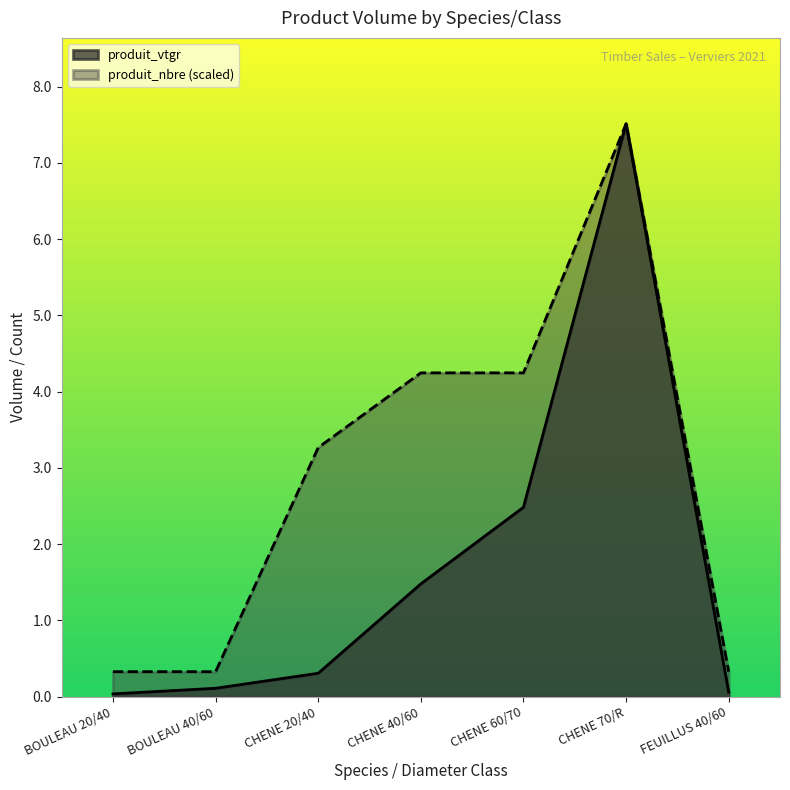

Which series changed the most between BOULEAU 20/40 and FEUILLUS 40/60?

produit_vtgr